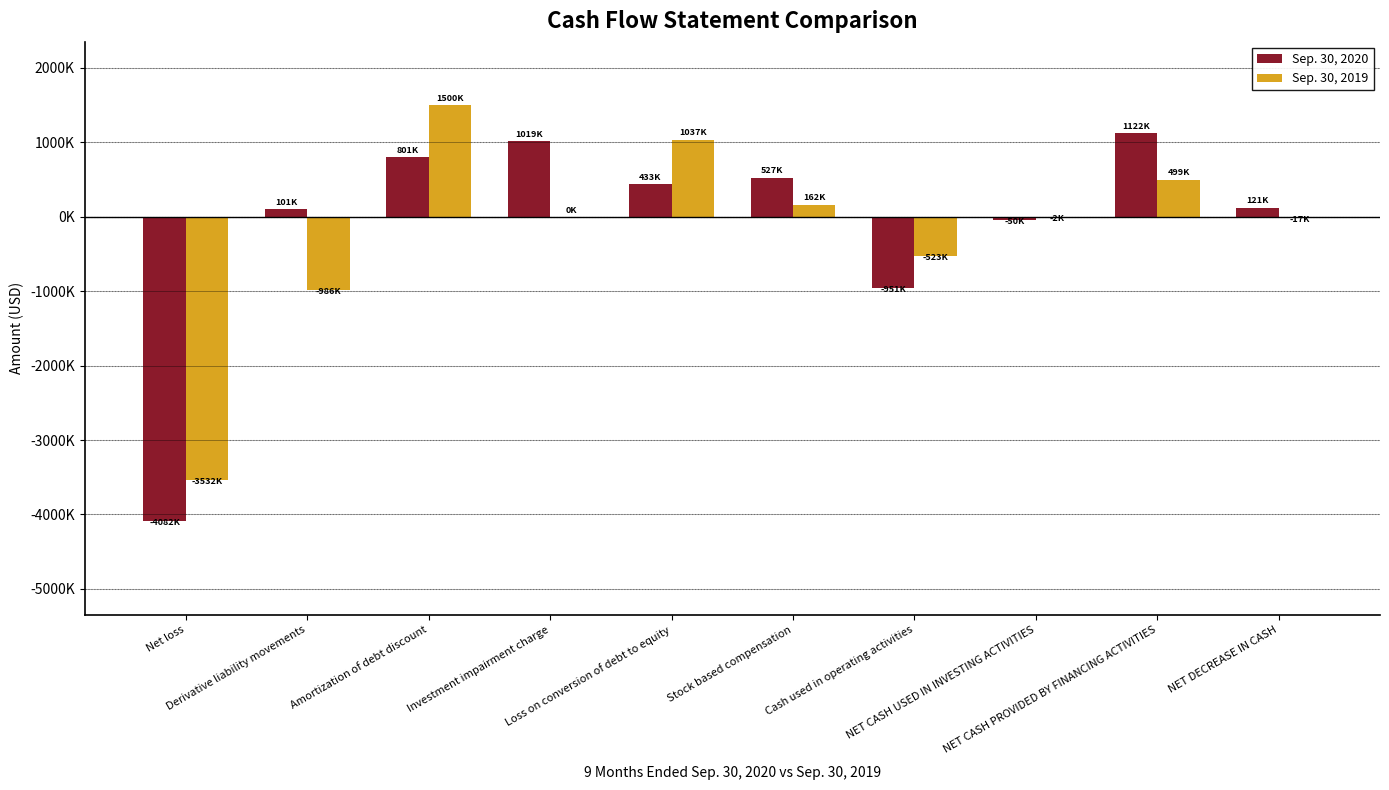

What position from the left is Derivative liability movements?

2